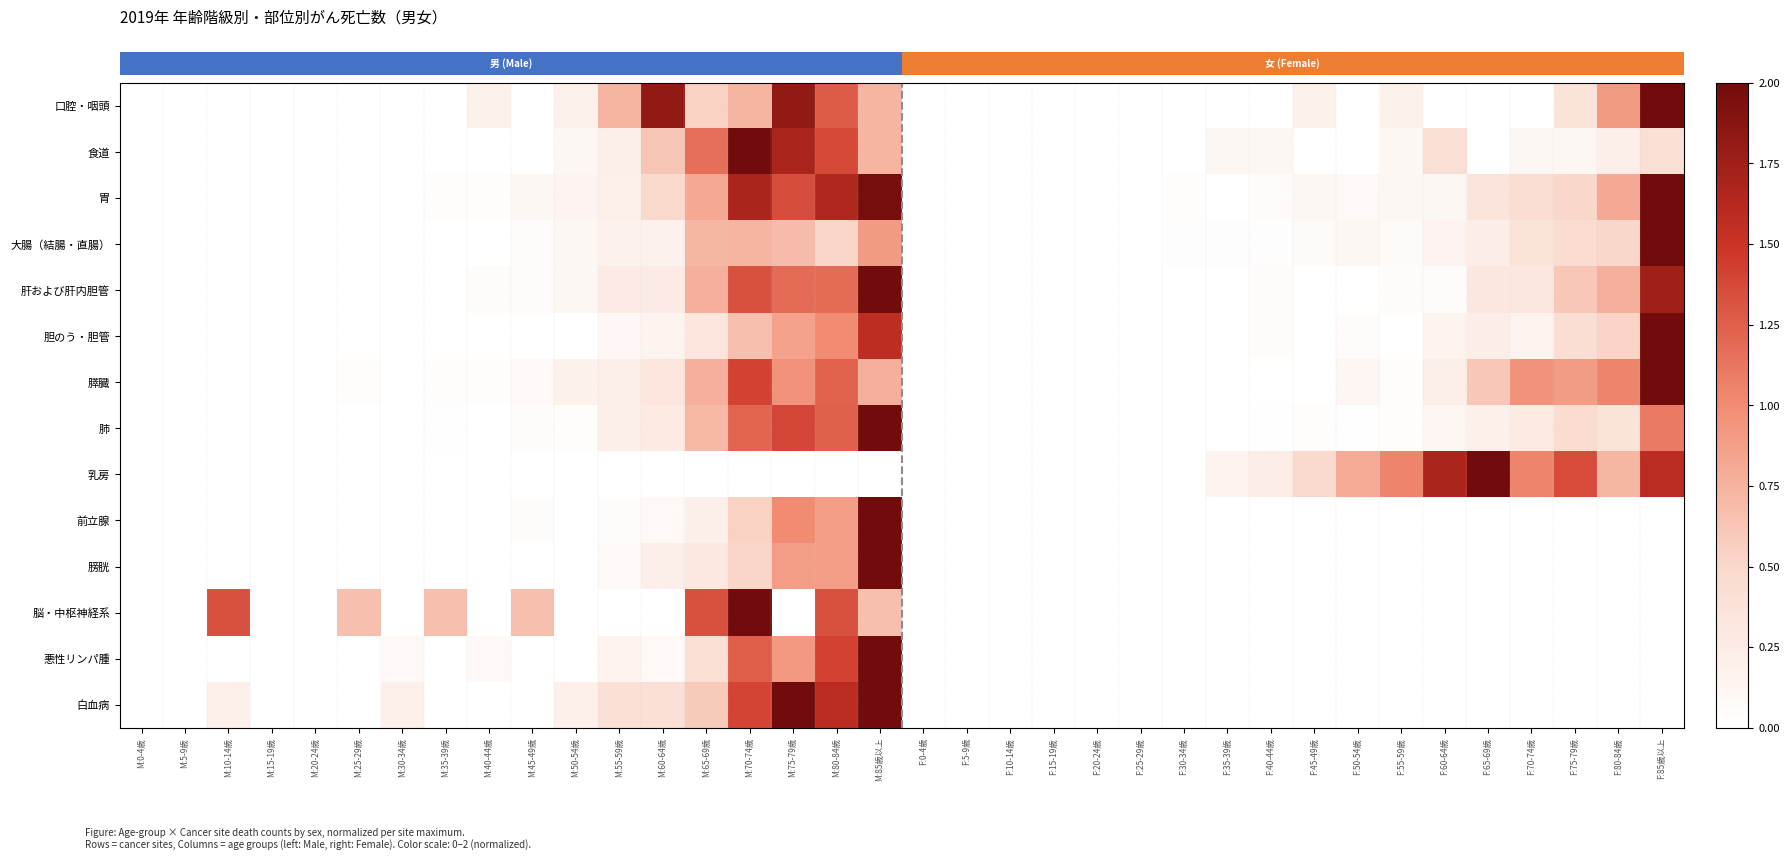

At how many categories does at least one series exceed 1?

14